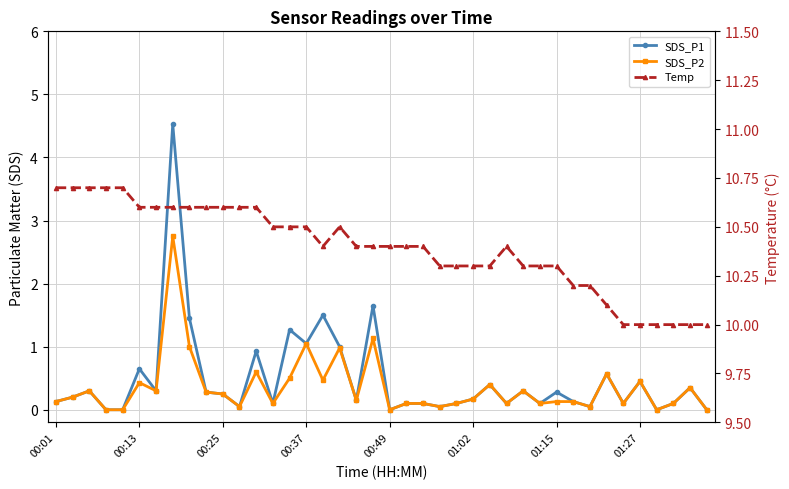

How many lines are shown in the chart?

3